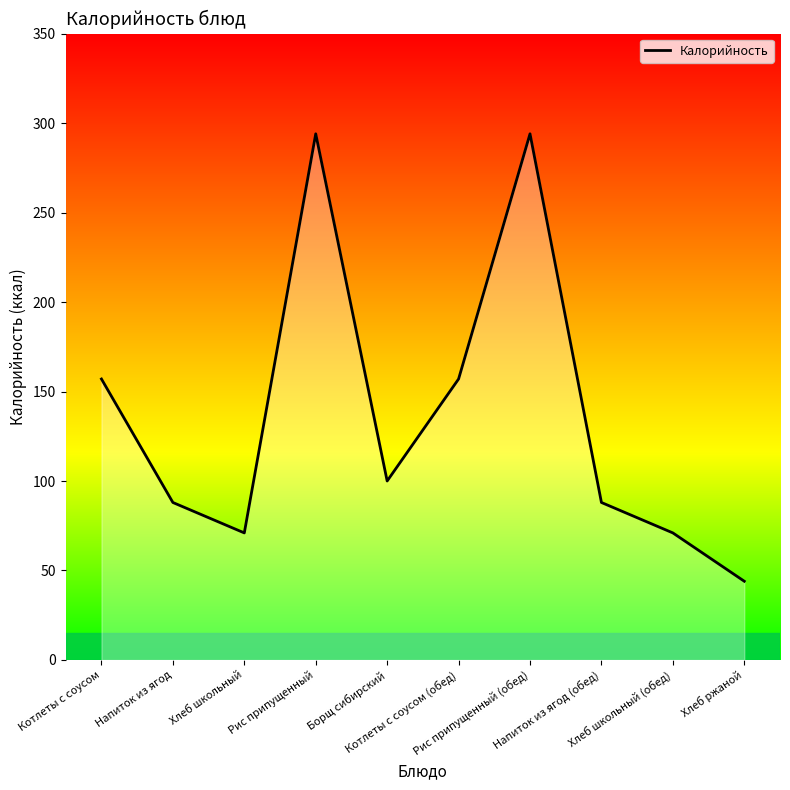

Is it true that the value at Хлеб школьный (обед) is 16?

False